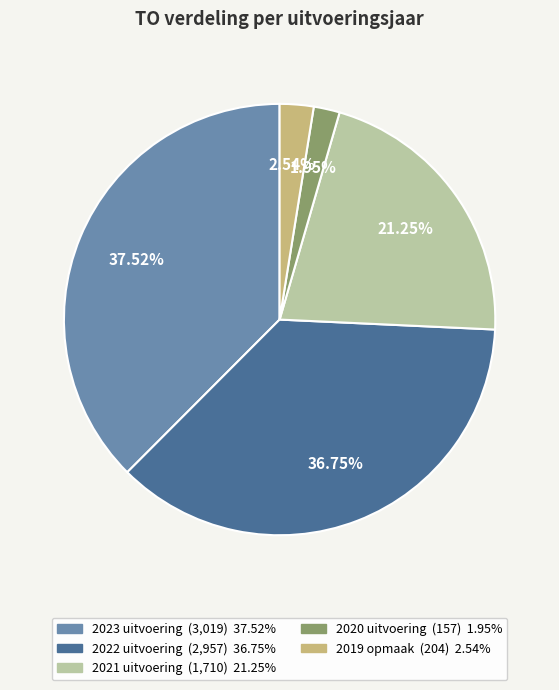

Do 2019 opmaak and 2020 uitvoering together represent more than half of the pie?

No